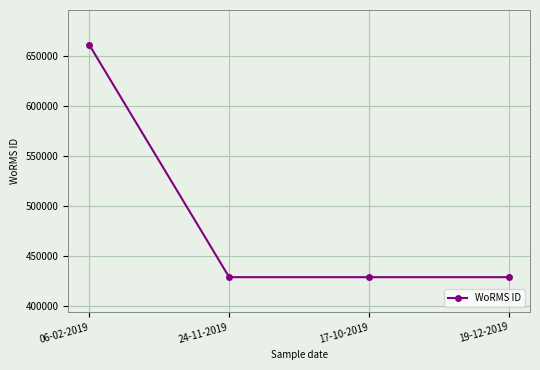

Does the chart display data point markers on the line(s)?

Yes